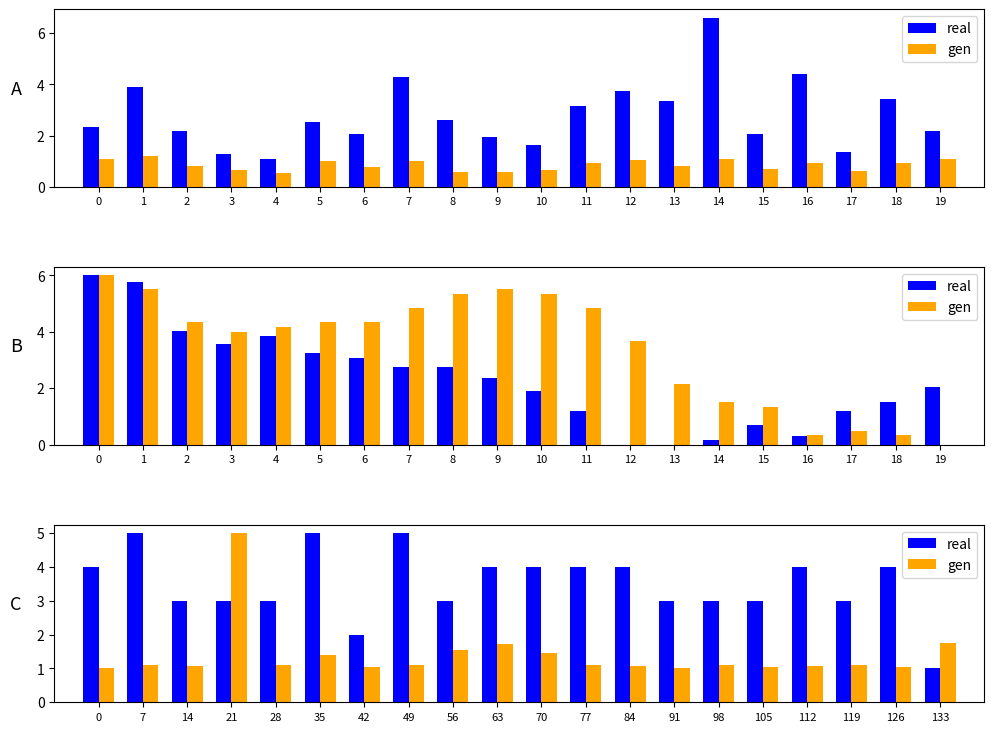

Rank the series by their average value, from highest to lowest.

real, gen